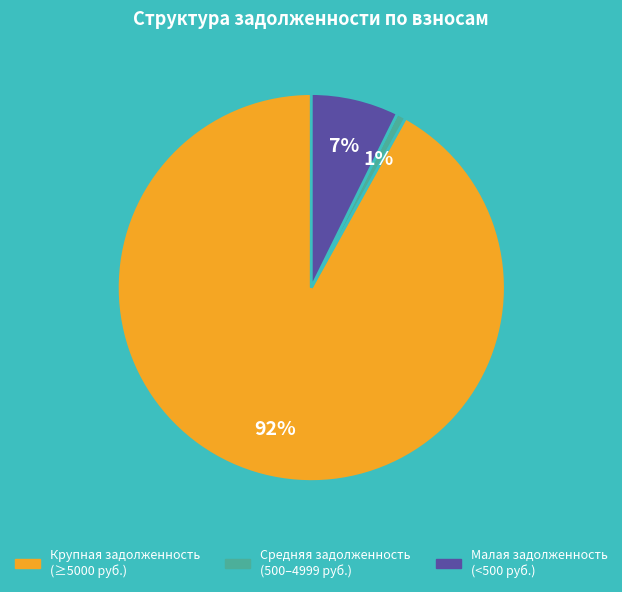

Is the sum of Крупная задолженность (≥5000 руб.) and Средняя задолженность (500–4999 руб.) greater than half?

Yes